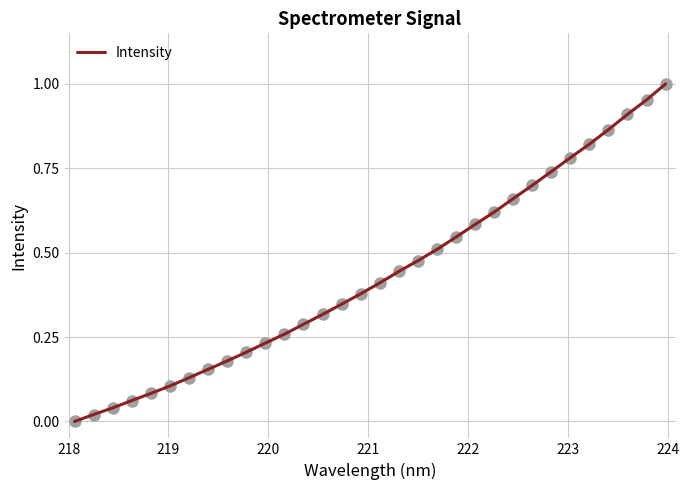

How many lines are shown in the chart?

1